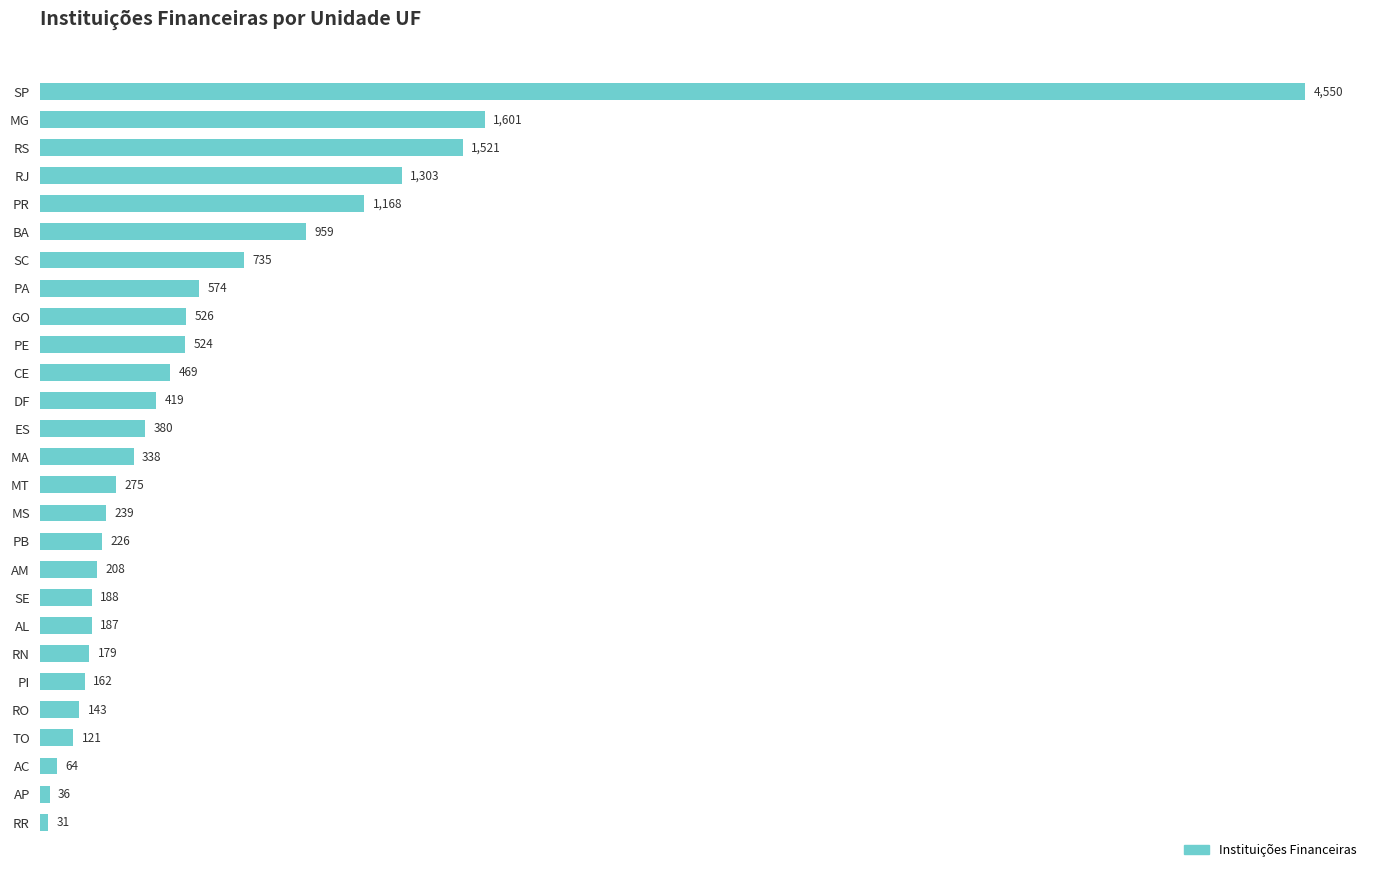

What is the sum of all values?

17126